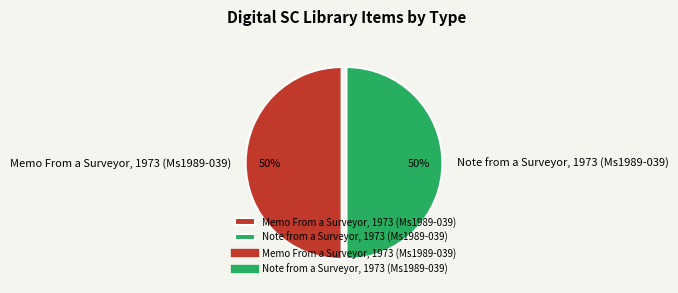

Approximately how many times larger is the value at Note from a Surveyor, 1973 (Ms1989-039) compared to Memo From a Surveyor, 1973 (Ms1989-039)?

1.0